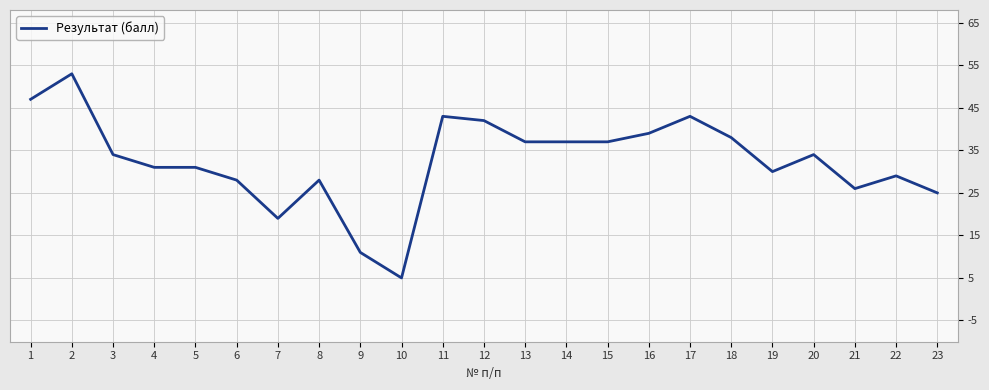

How many lines are shown in the chart?

1